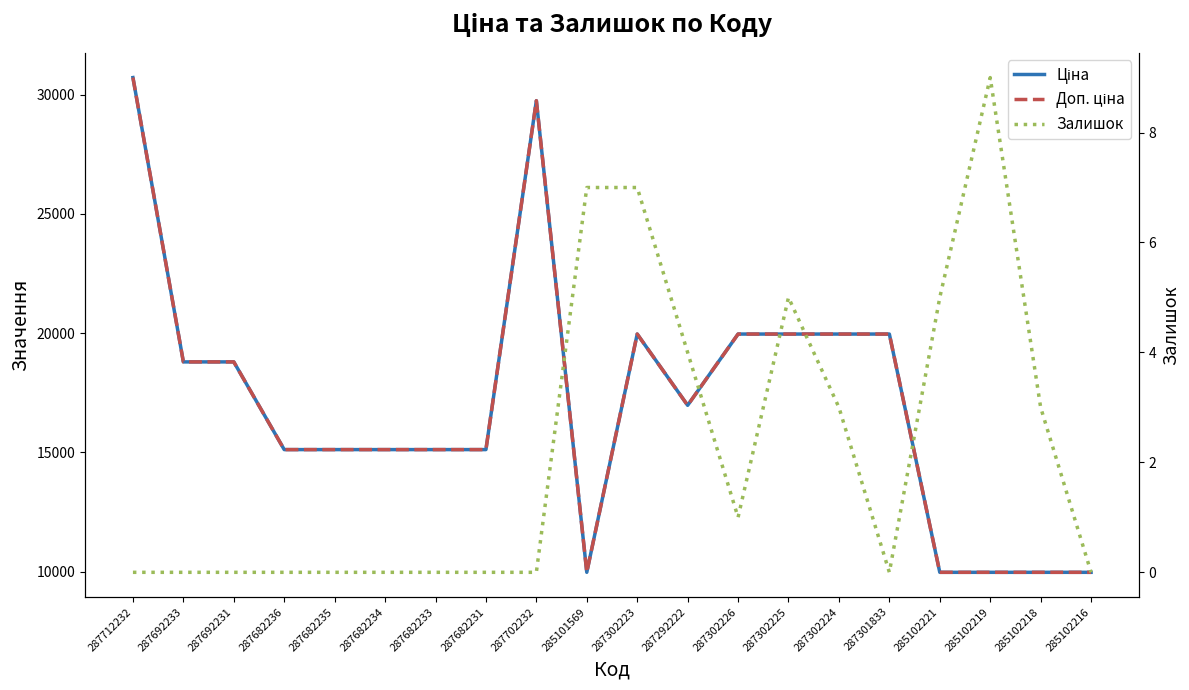

True or false: Доп. ціна and Залишок cross at least once.

False